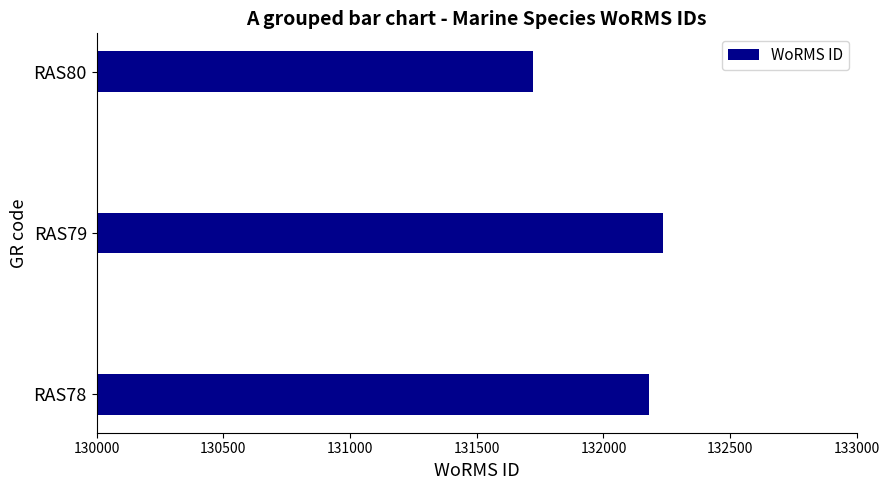

What is the maximum value shown in the chart?

132233